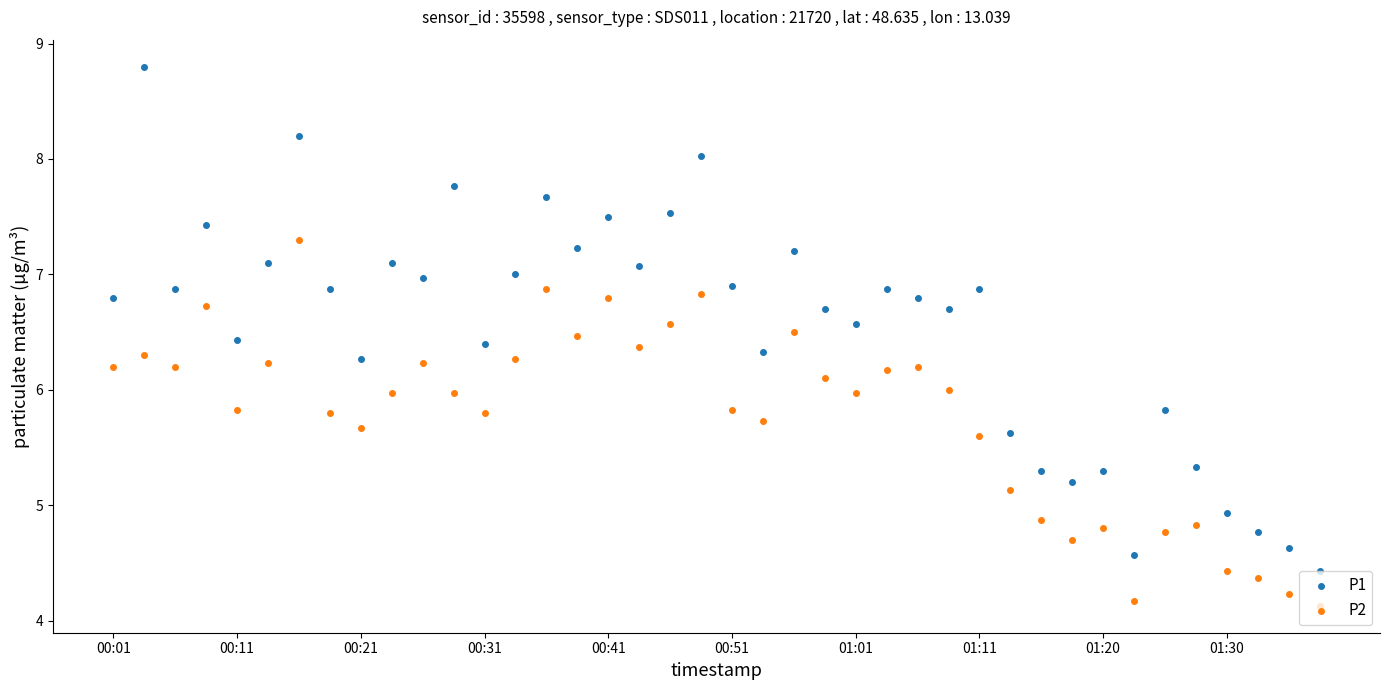

What are all the series names shown in the legend?

P1, P2